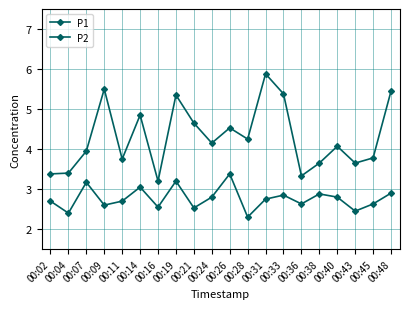

Reading left to right, what are all the values shown in this chart?

P1: 00:02=3.4	00:04=3.4	00:07=4.0	00:09=5.5	00:11=3.8	00:14=4.8	00:16=3.2	00:19=5.3	00:21=4.7	00:24=4.2	00:26=4.5	00:28=4.2	00:31=5.9	00:33=5.4	00:36=3.3	00:38=3.6	00:40=4.1	00:43=3.6	00:45=3.8	00:48=5.5
P2: 00:02=2.7	00:04=2.4	00:07=3.2	00:09=2.6	00:11=2.7	00:14=3.0	00:16=2.5	00:19=3.2	00:21=2.5	00:24=2.8	00:26=3.4	00:28=2.3	00:31=2.8	00:33=2.9	00:36=2.6	00:38=2.9	00:40=2.8	00:43=2.5	00:45=2.6	00:48=2.9